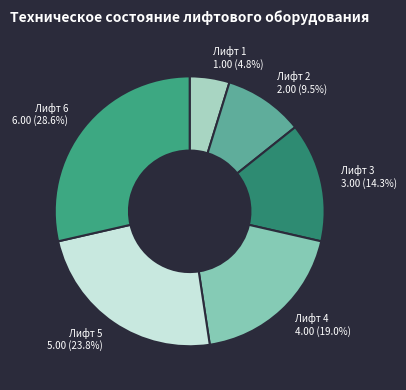

To the nearest percent, what percentage of the pie is Лифт 3?

14%